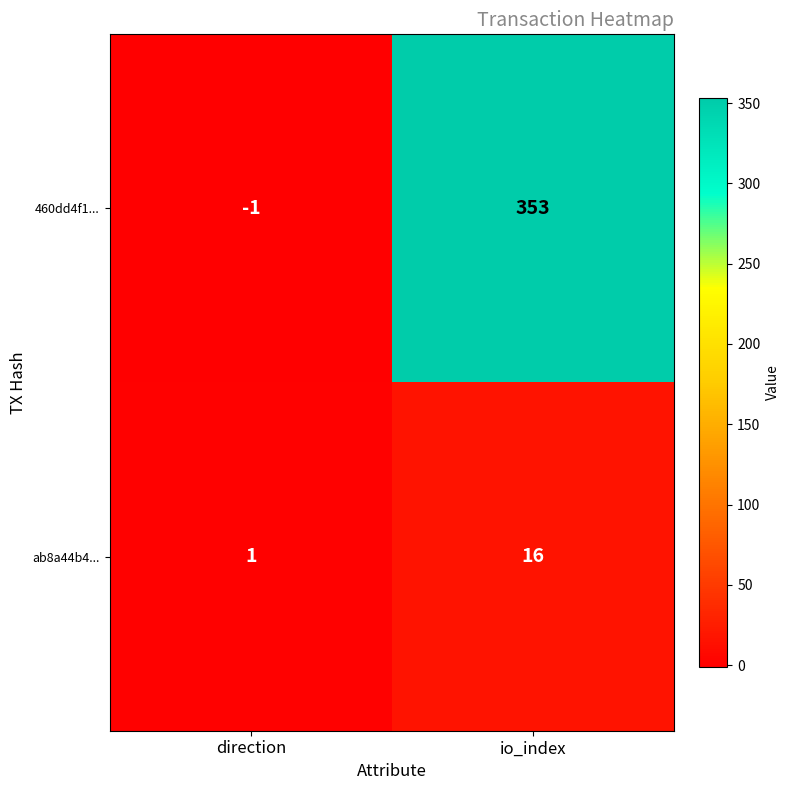

Is it true that ab8a44b4... equals 4 at io_index?

False